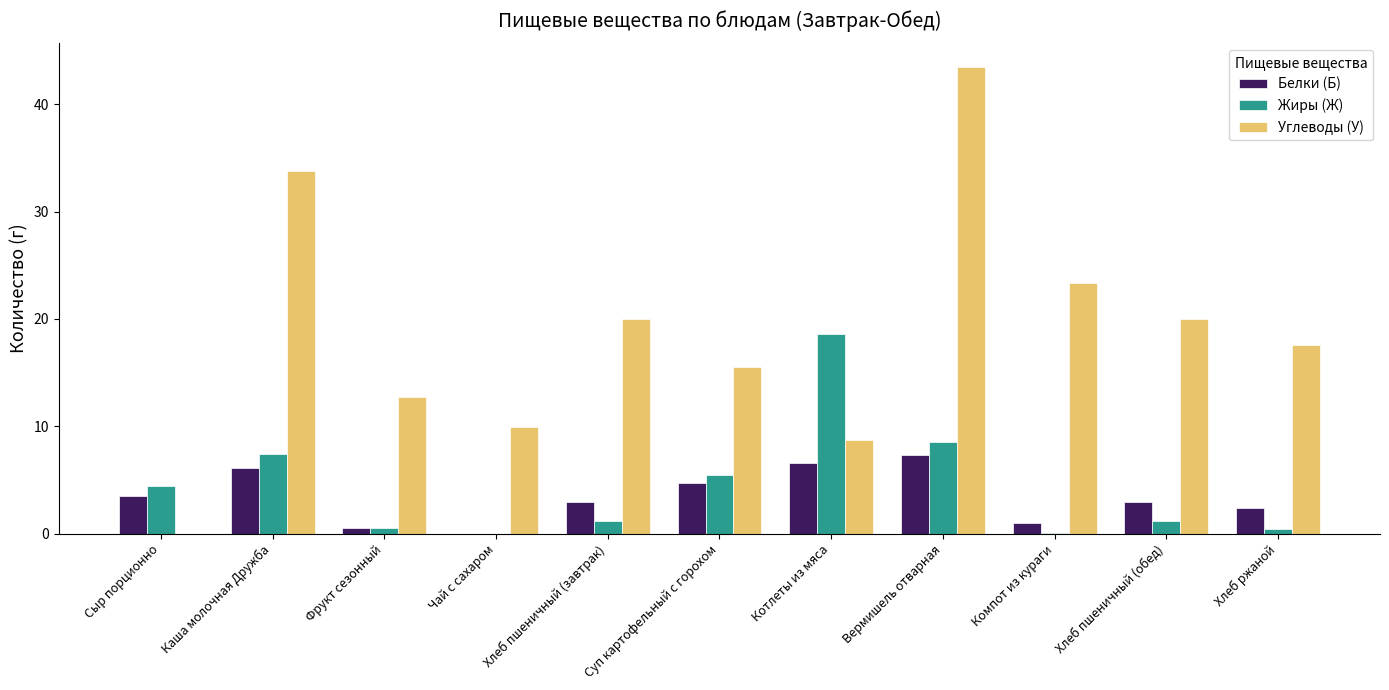

The Жиры (Ж) series shows 18.6 at Котлеты из мяса. True or false?

True